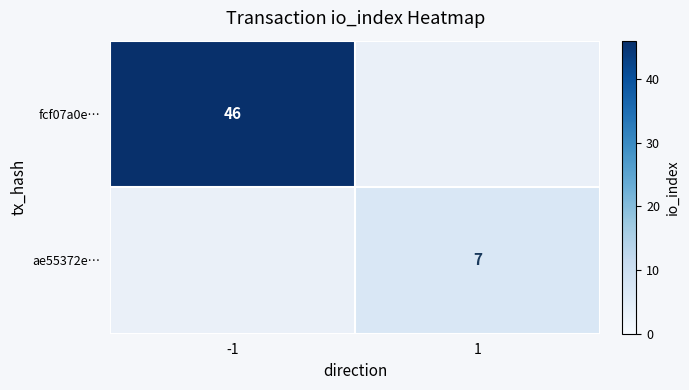

Is it true that fcf07a0e… equals 46 at -1?

True